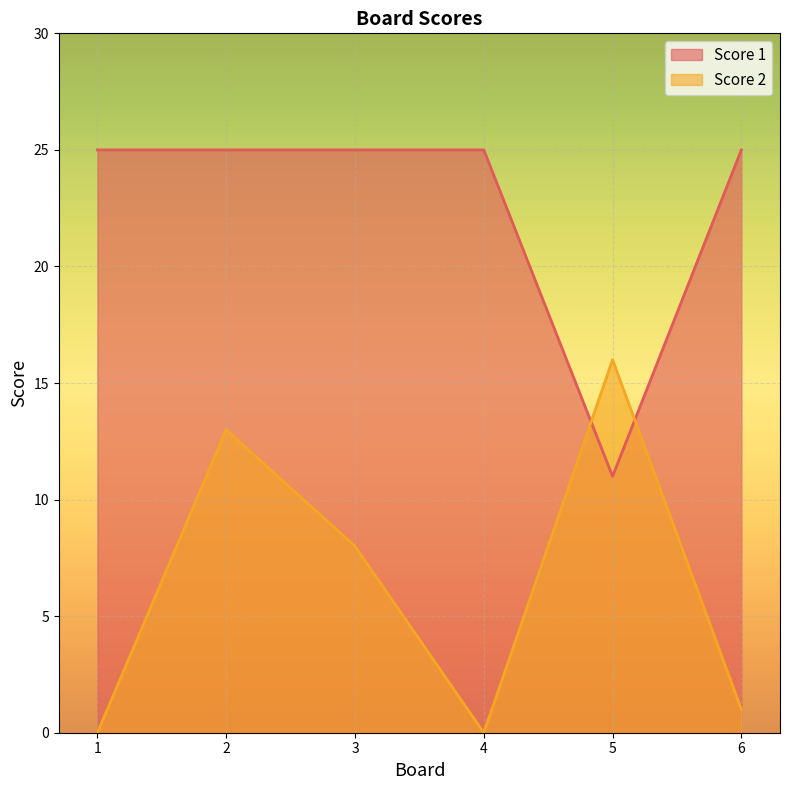

At which category does Score 1 reach its first local valley?

5